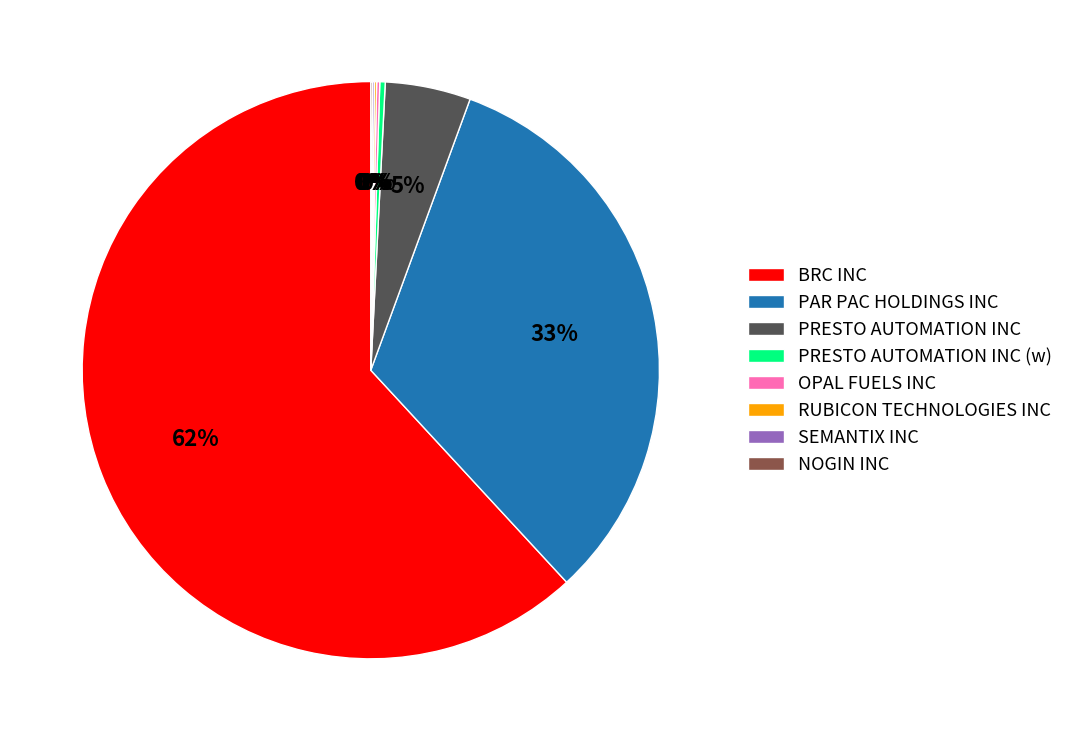

Which category has the biggest portion of the pie?

BRC INC